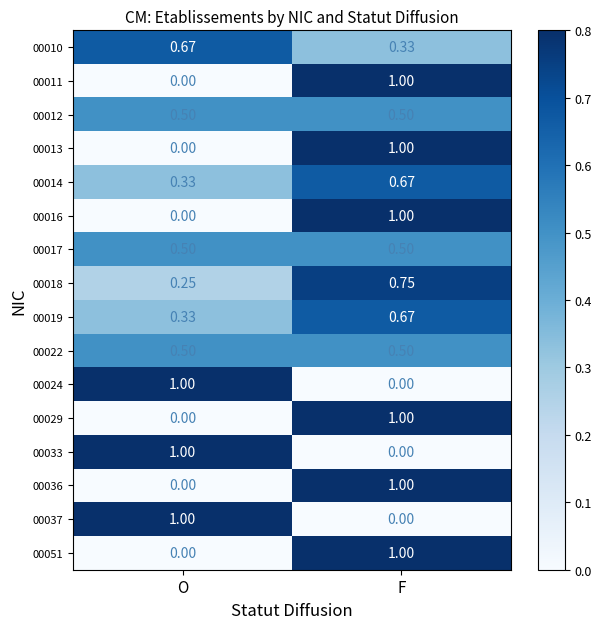

At which label does 00011 reach its peak?

F